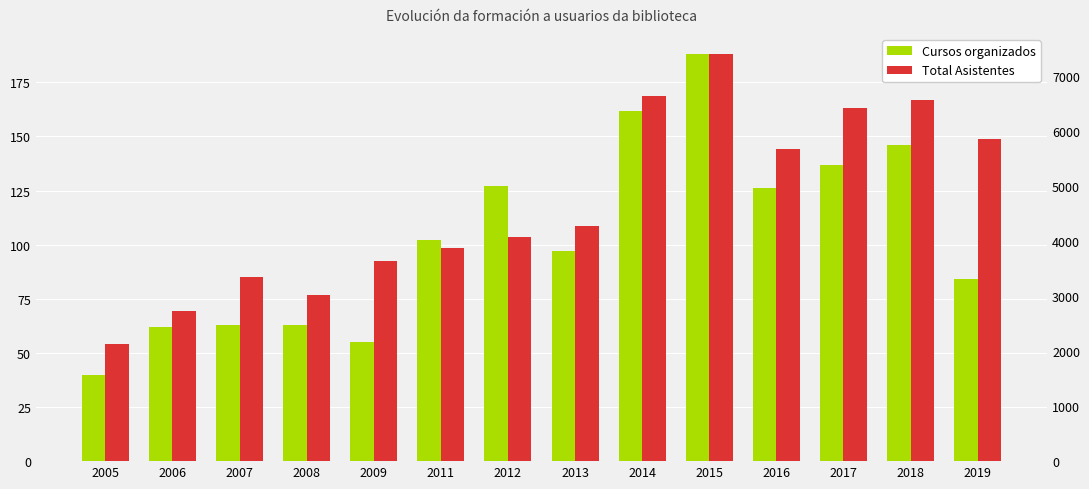

What is the sum of the Total Asistentes values at 2012 and 2015?

11480